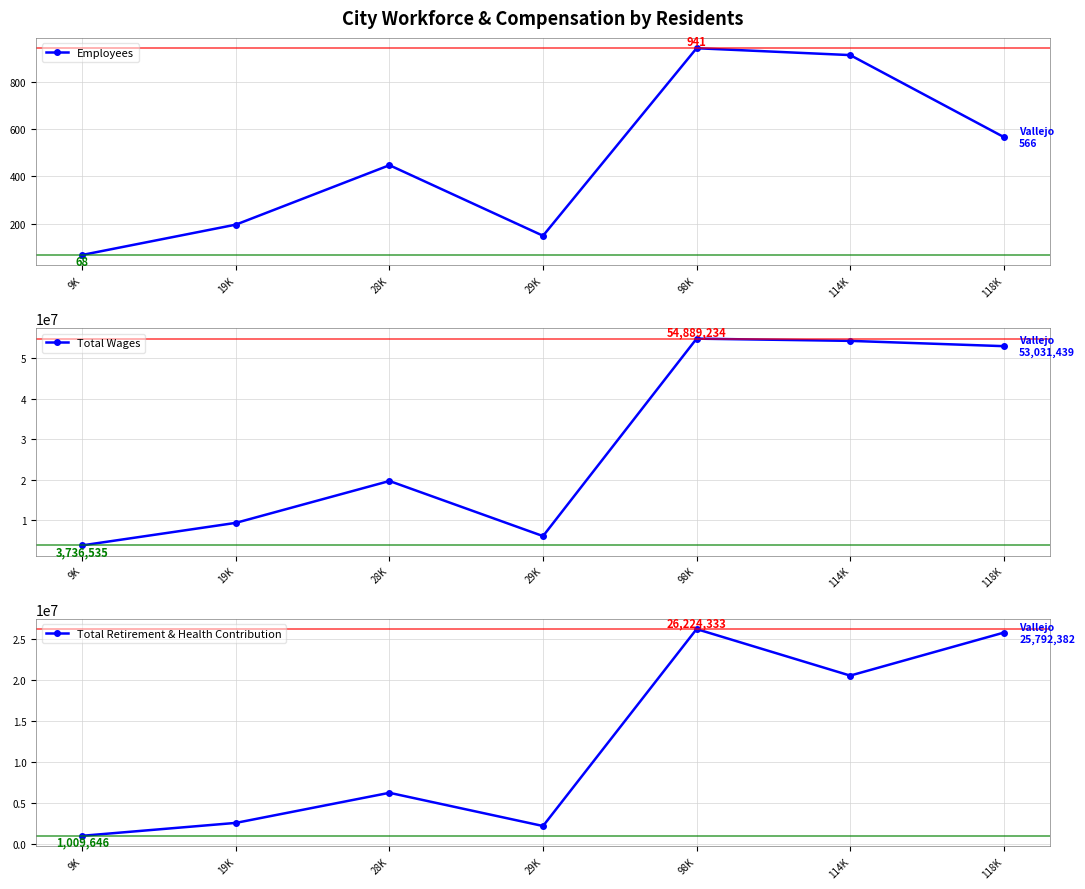

What is the difference between the second highest and minimum values in the Employees series?

844